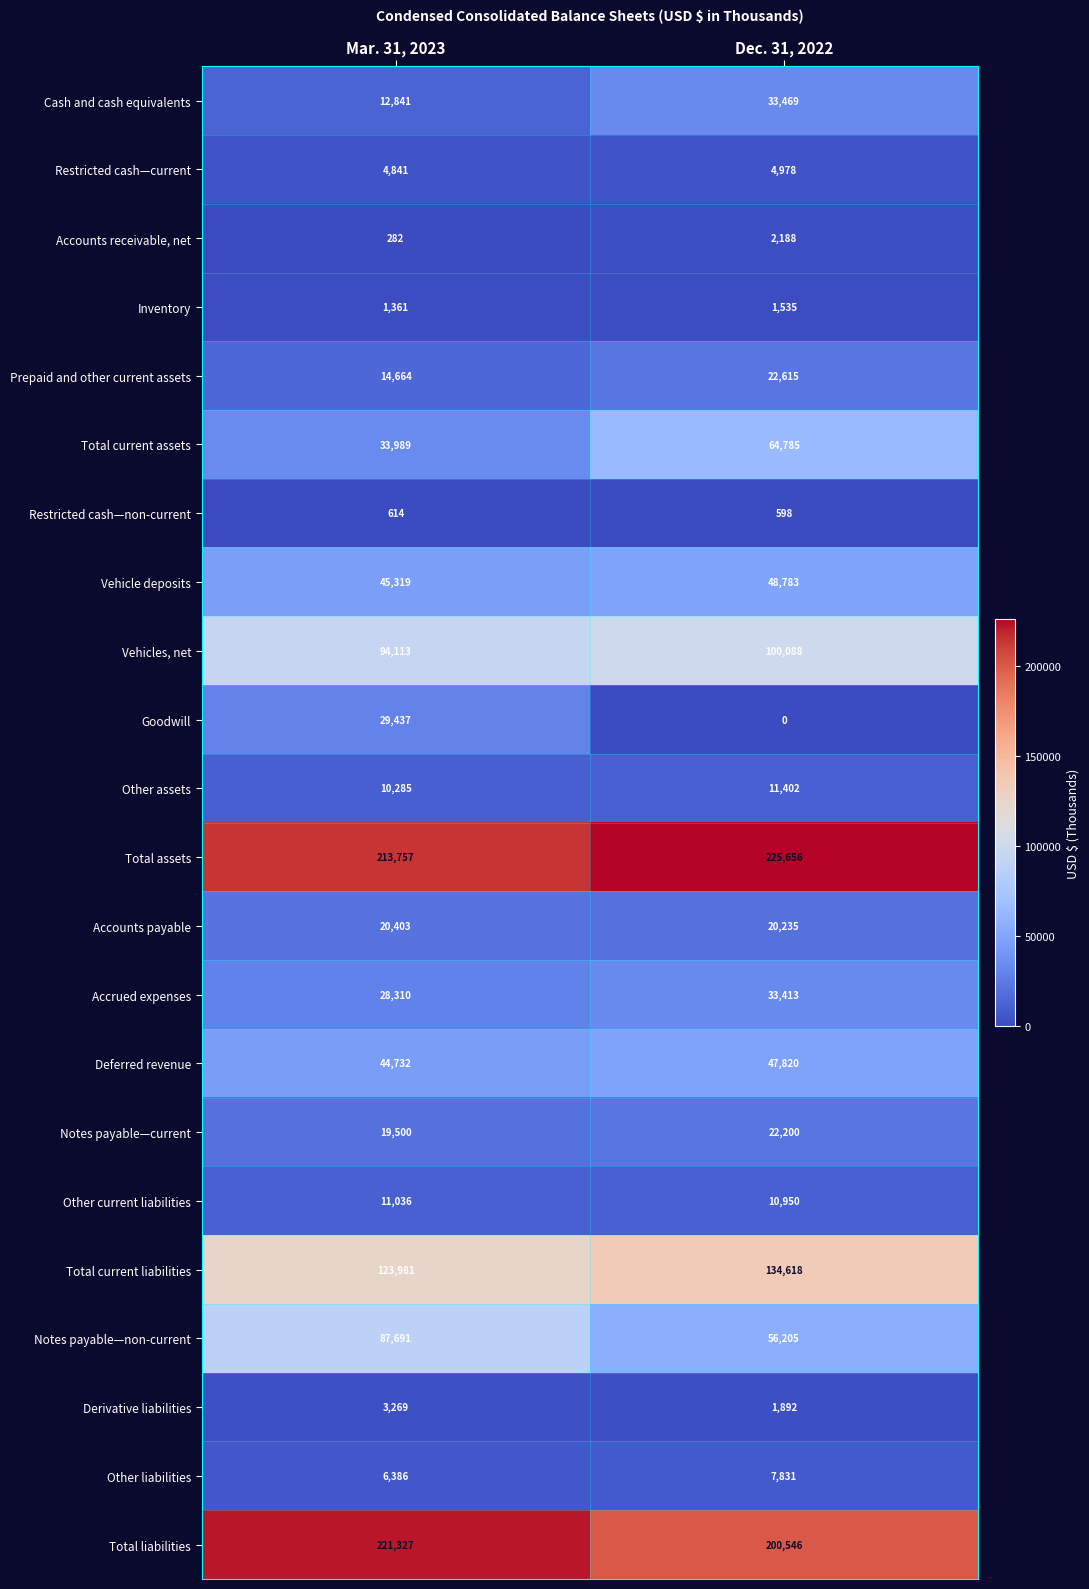

The value of Notes payable—non-current at Mar. 31, 2023 is 87691. True or false?

True